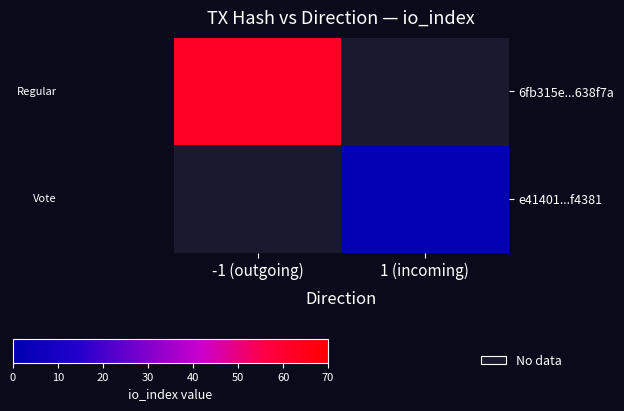

At how many categories does at least one series exceed 37?

1